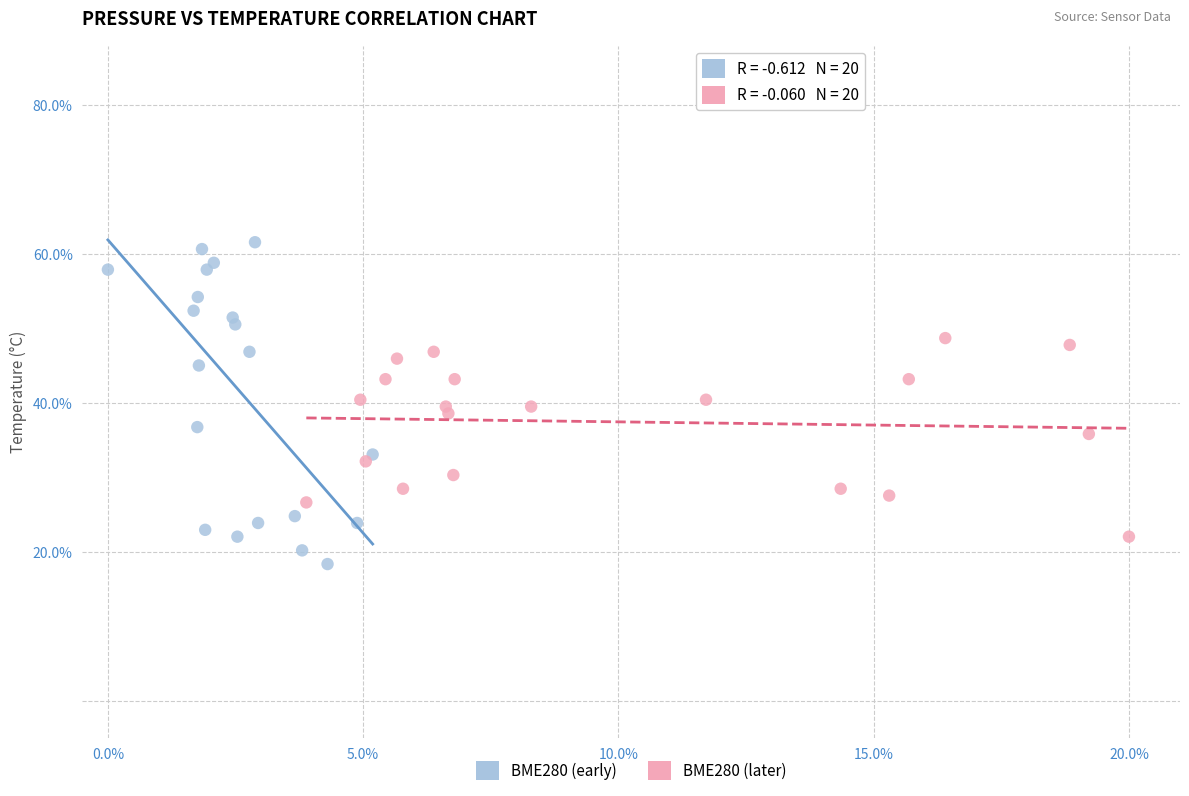

Which series reaches the minimum Y coordinate?

BME280 (early)